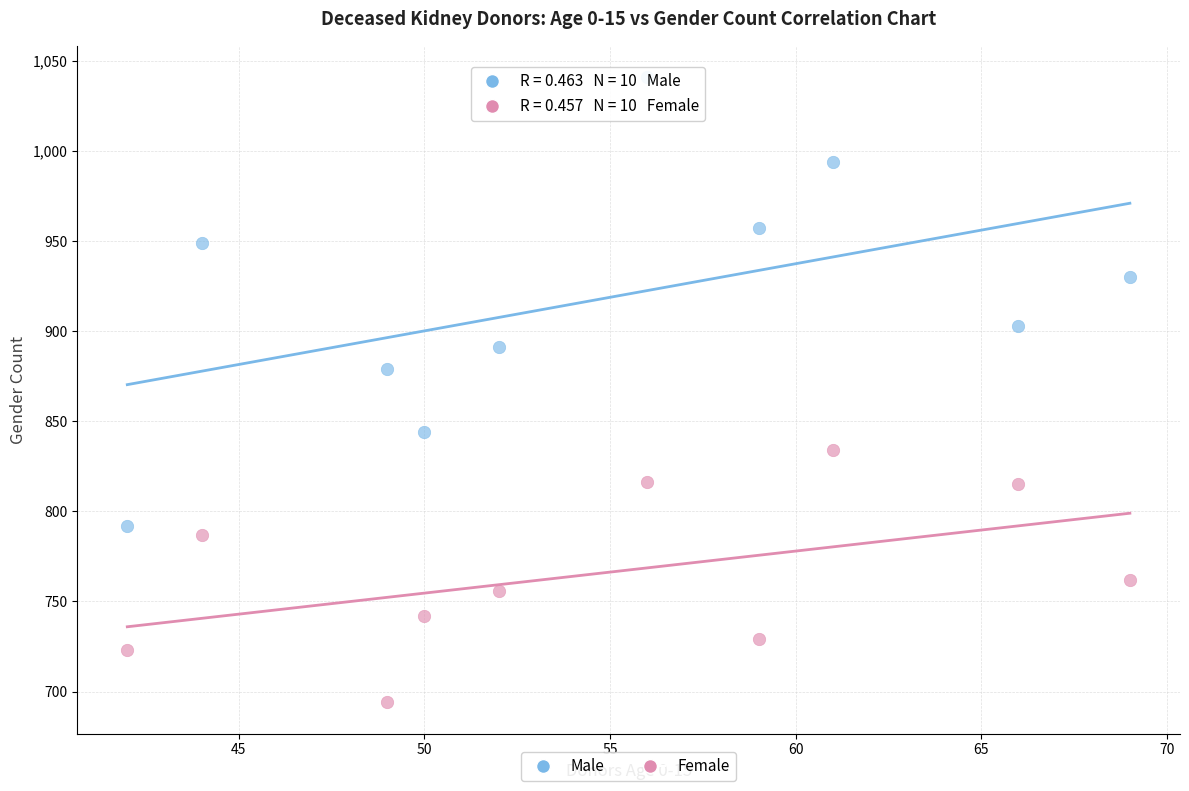

Which series reaches the maximum Y coordinate?

Male